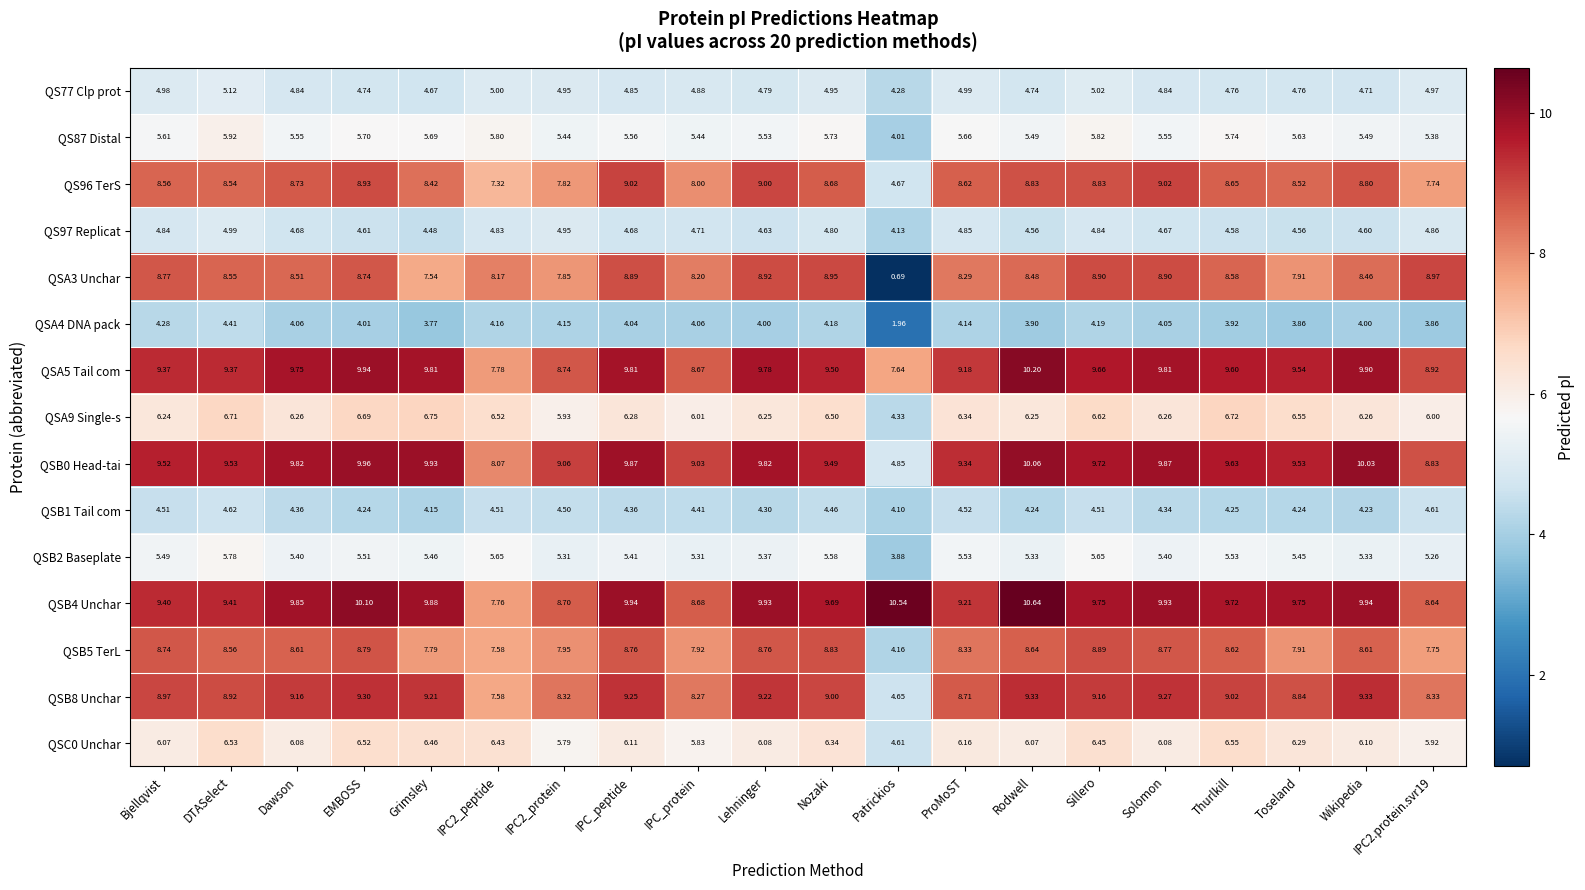

What is the total value across all series at Sillero?

108.0